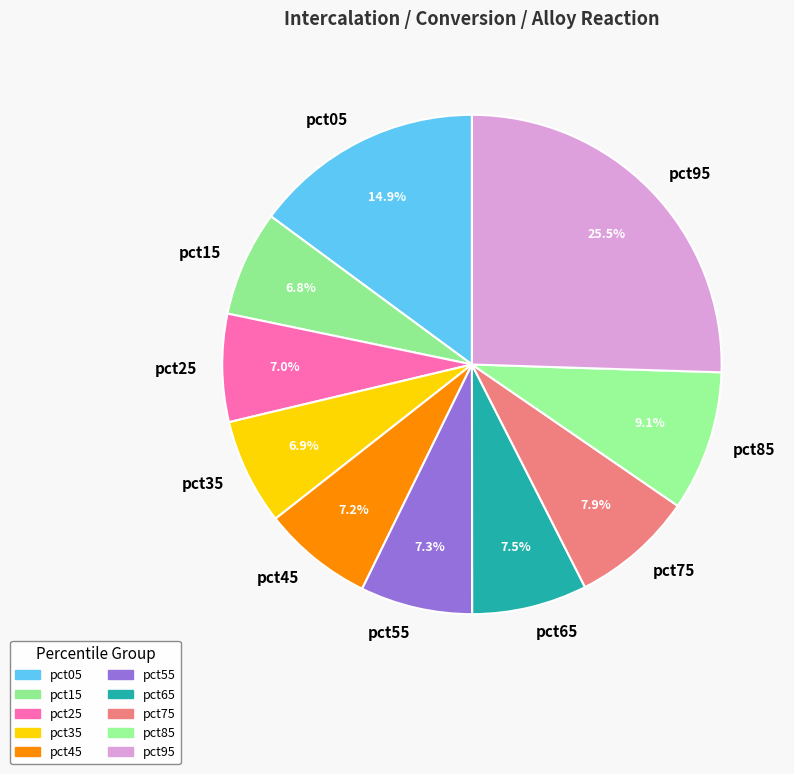

To the nearest percent, what is the difference between the largest and smallest slice percentages?

19%